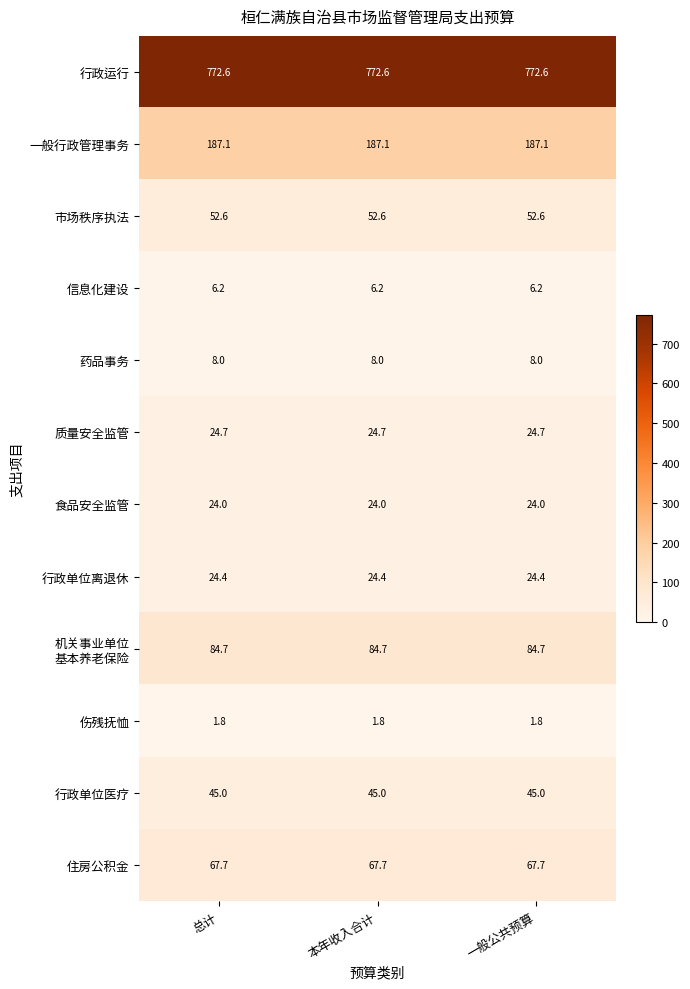

What is the spread (max minus min) of values at 一般公共预算?

770.8